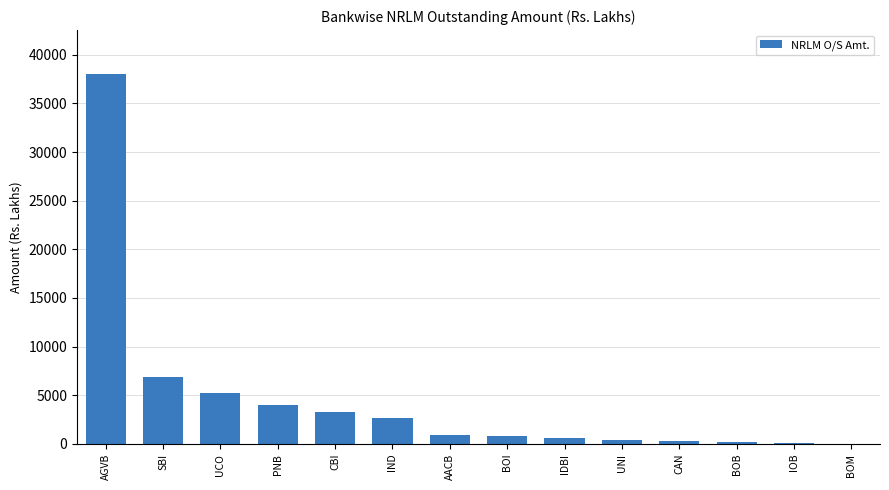

What is the greatest value displayed?

37982.2